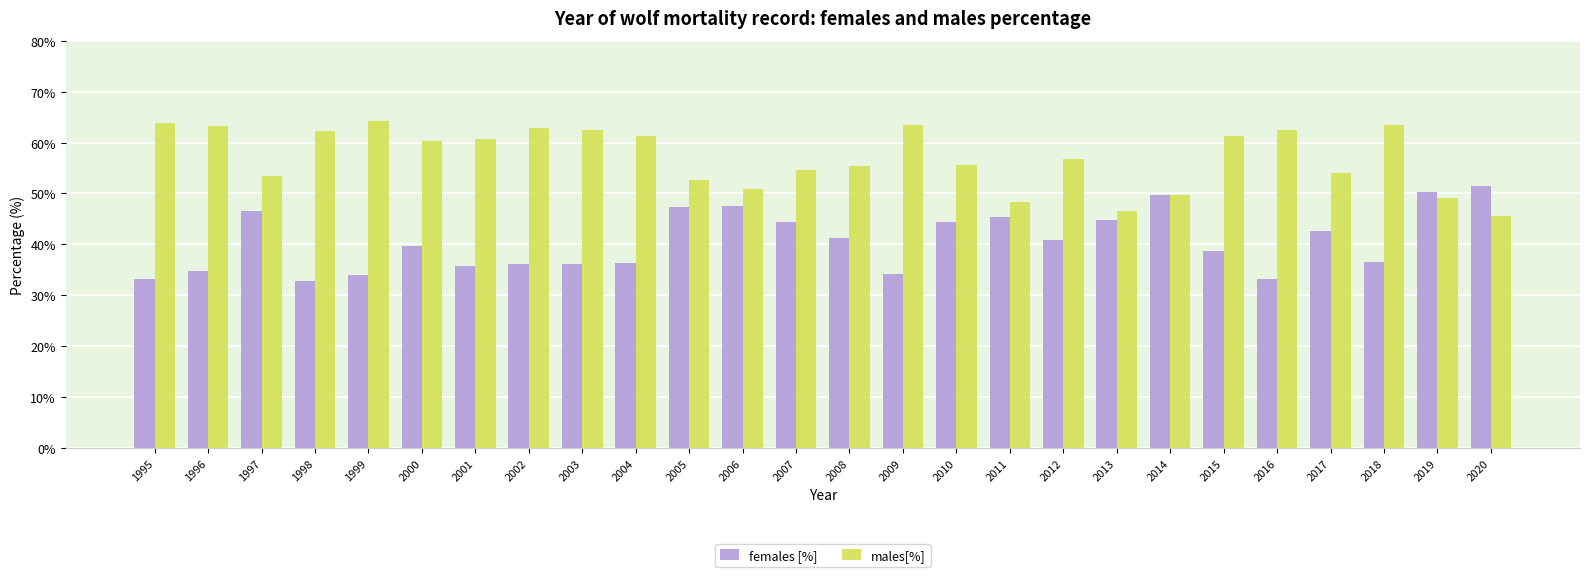

What is the approximate value of males[%] at 2019?

49.2